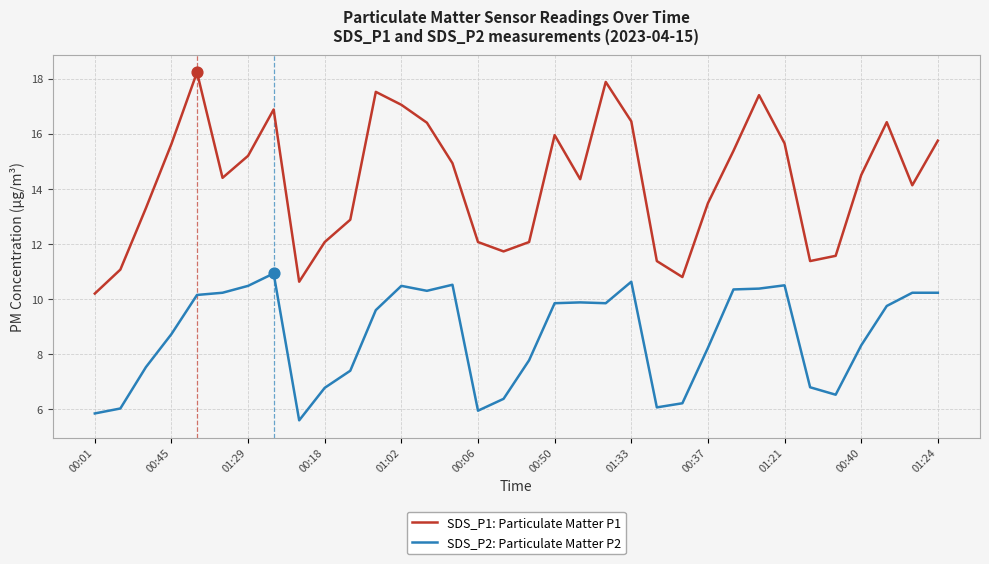

Rank the series by their maximum value, from highest to lowest.

SDS_P1: Particulate Matter P1, SDS_P2: Particulate Matter P2